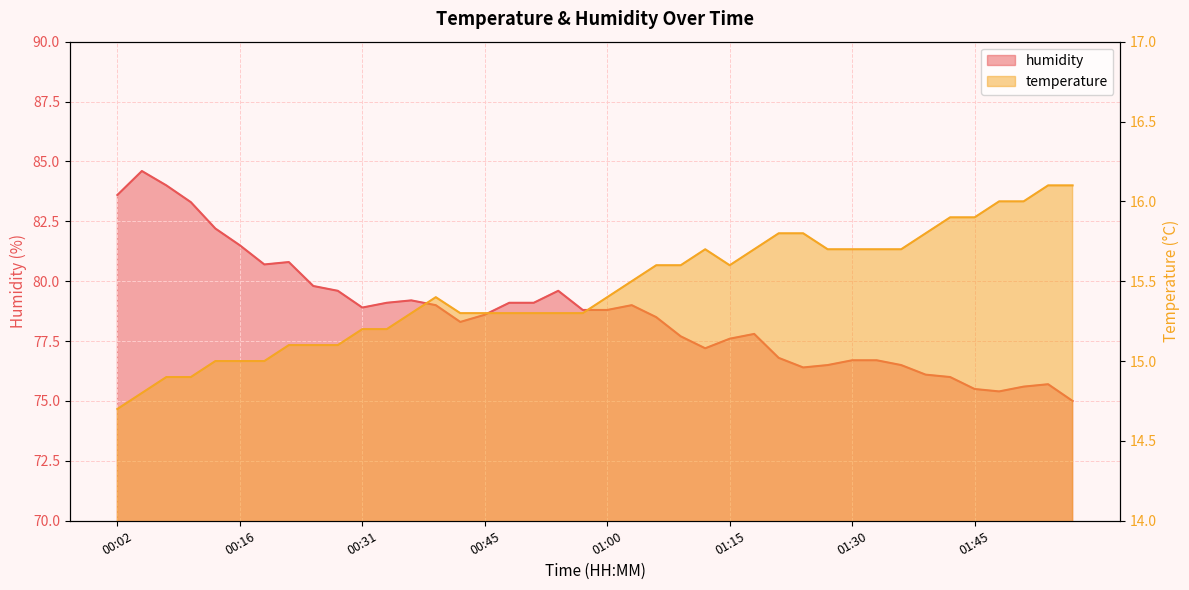

Reading right to left, transcribe all the data shown in this chart.

temperature: 16.1	16.1	16.0	16.0	15.9	15.9	15.8	15.7	15.7	15.7	15.7	15.8	15.8	15.7	15.6	15.7	15.6	15.6	15.5	15.4	15.3	15.3	15.3	15.3	15.3	15.3	15.4	15.3	15.2	15.2	15.1	15.1	15.1	15.0	15.0	15.0	14.9	14.9	14.8	14.7
humidity: 75.0	75.7	75.6	75.4	75.5	76.0	76.1	76.5	76.7	76.7	76.5	76.4	76.8	77.8	77.6	77.2	77.7	78.5	79.0	78.8	78.8	79.6	79.1	79.1	78.6	78.3	79.0	79.2	79.1	78.9	79.6	79.8	80.8	80.7	81.5	82.2	83.3	84.0	84.6	83.6